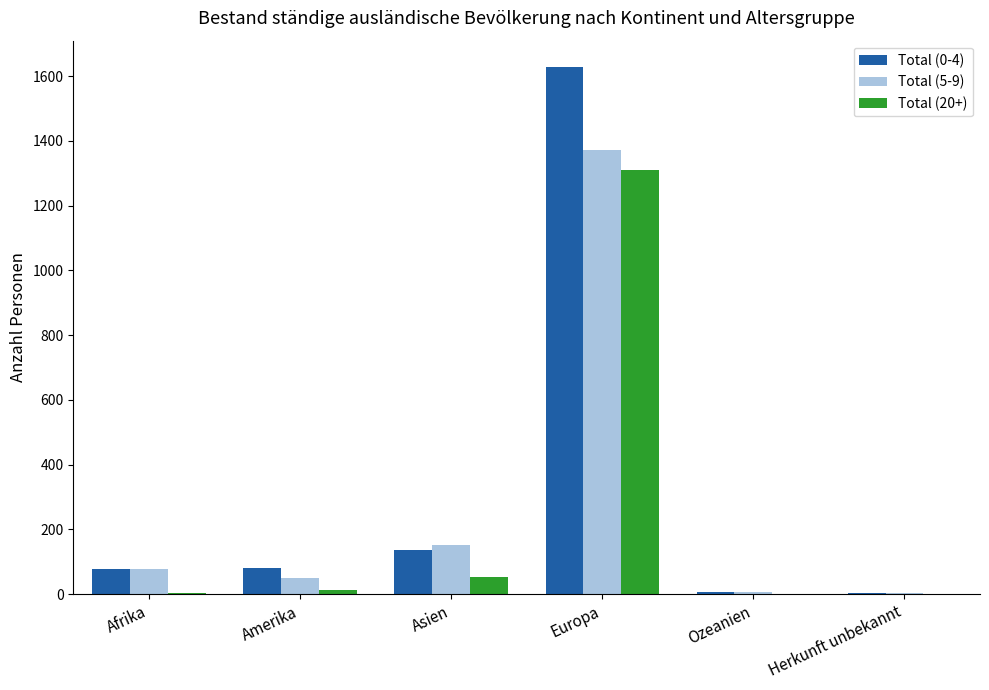

Which category has the highest value in the Total (5-9) series?

Europa